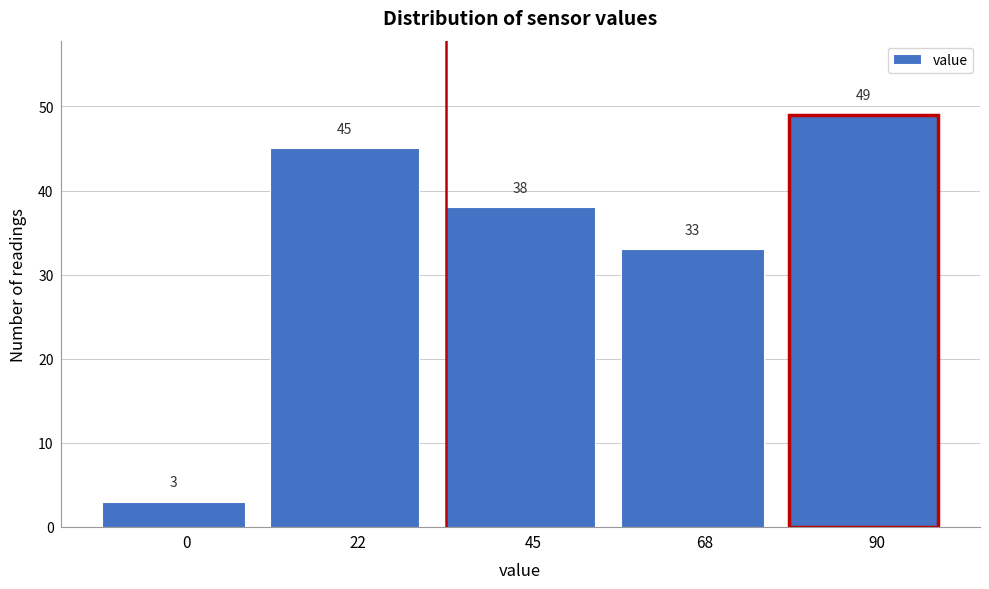

Reading right to left, transcribe all the data shown in this chart.

90=49	68=33	45=38	22=45	0=3